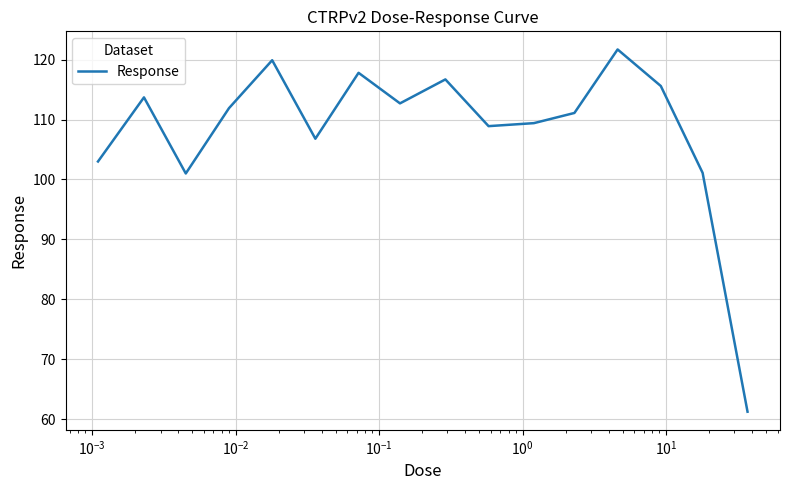

What is the maximum value shown in the chart?

121.7